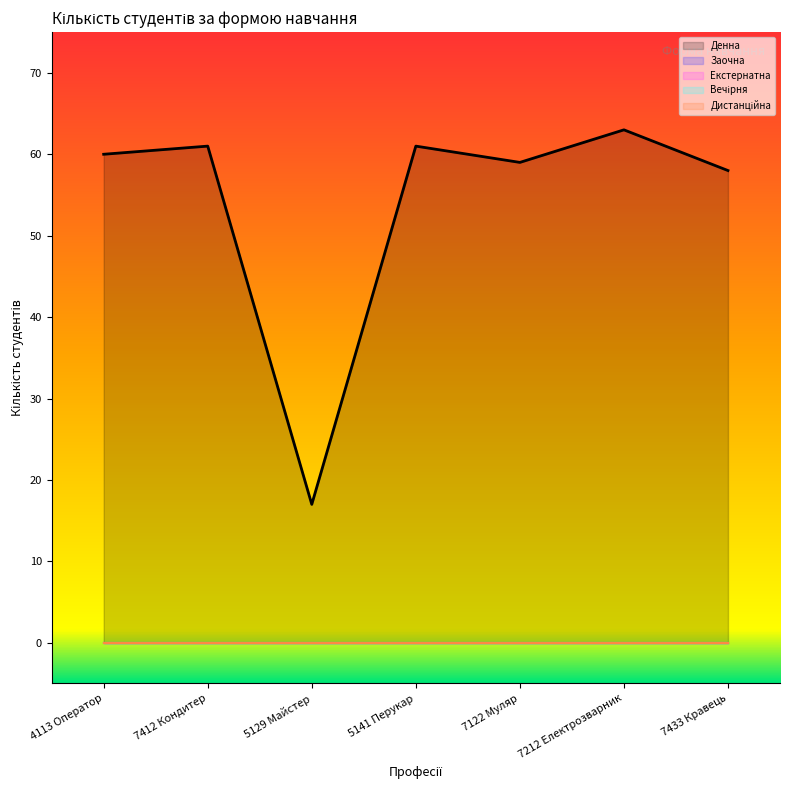

At which category does the chart reach its peak across all series?

7212 Електрозварник